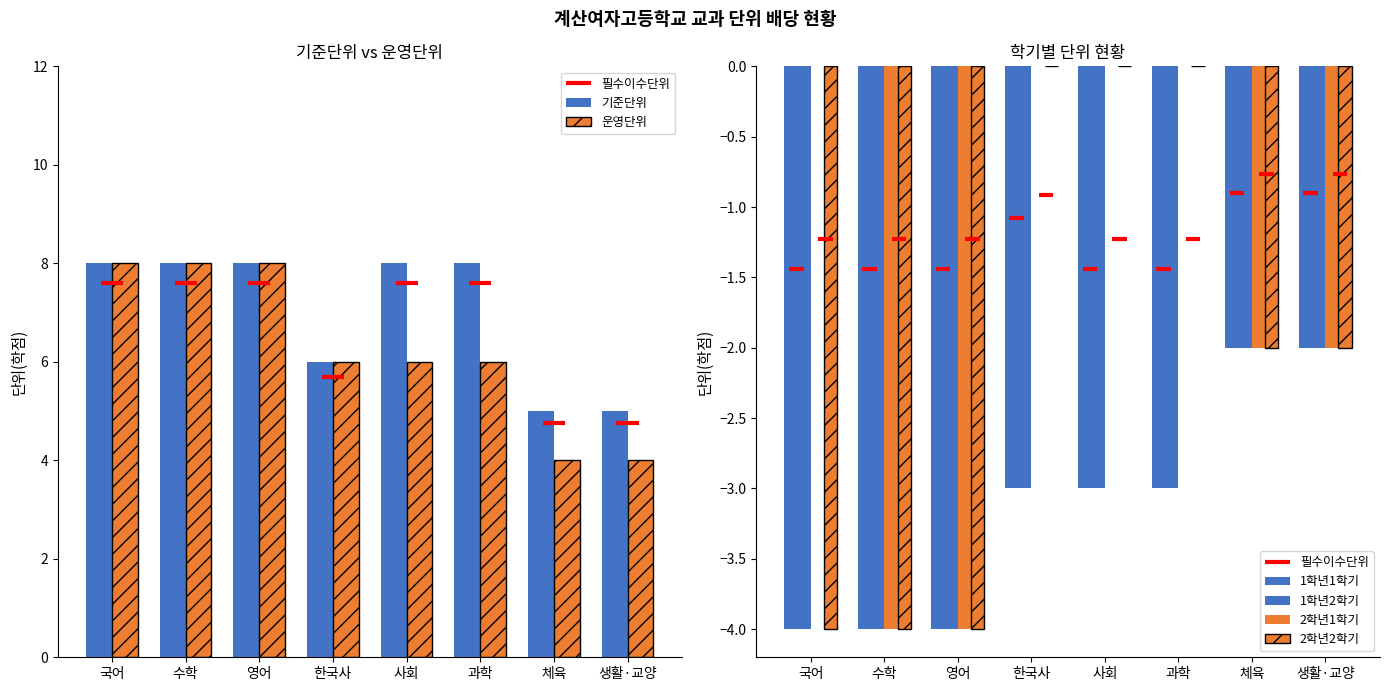

What is the difference between the highest and lowest values at 체육?

7